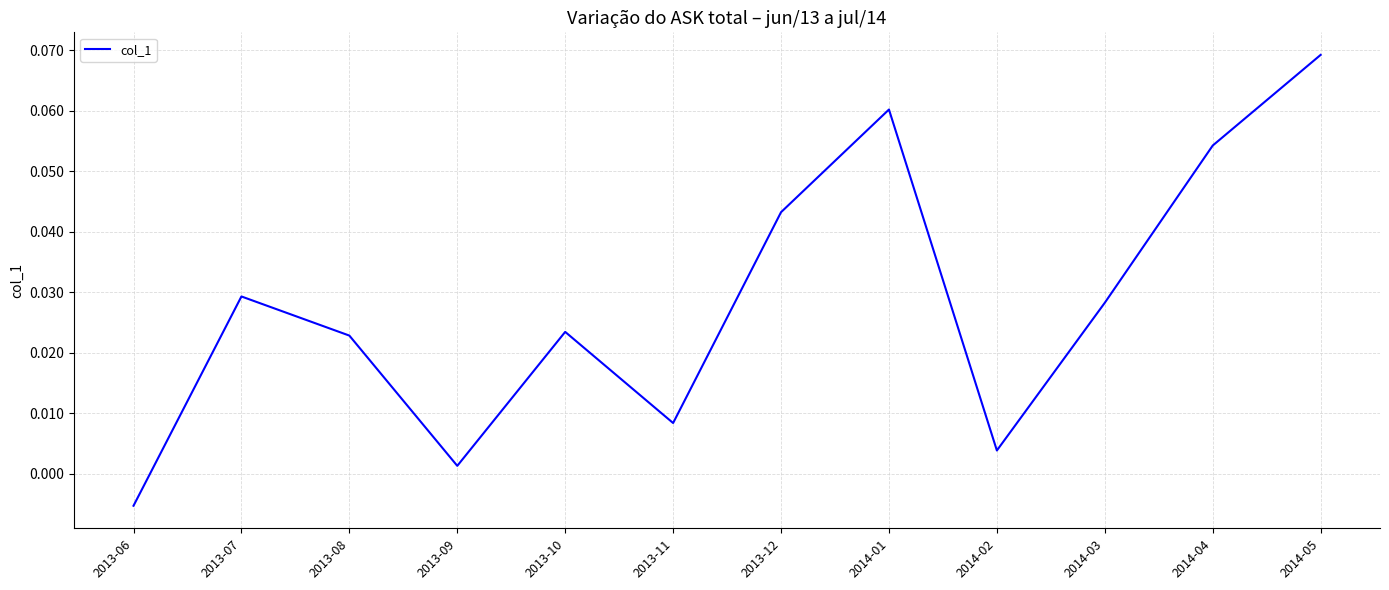

Which label corresponds to the smallest value in the chart?

2013-06